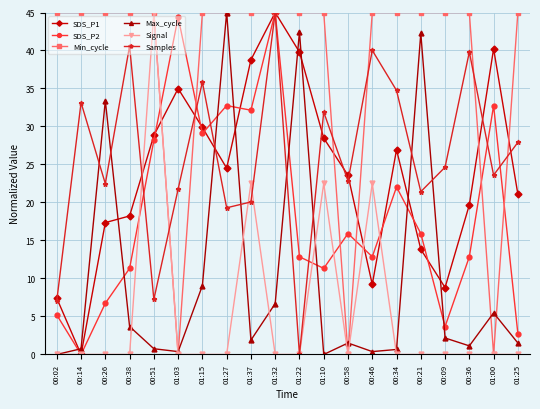

At which label does SDS_P2 reach its minimum?

00:14